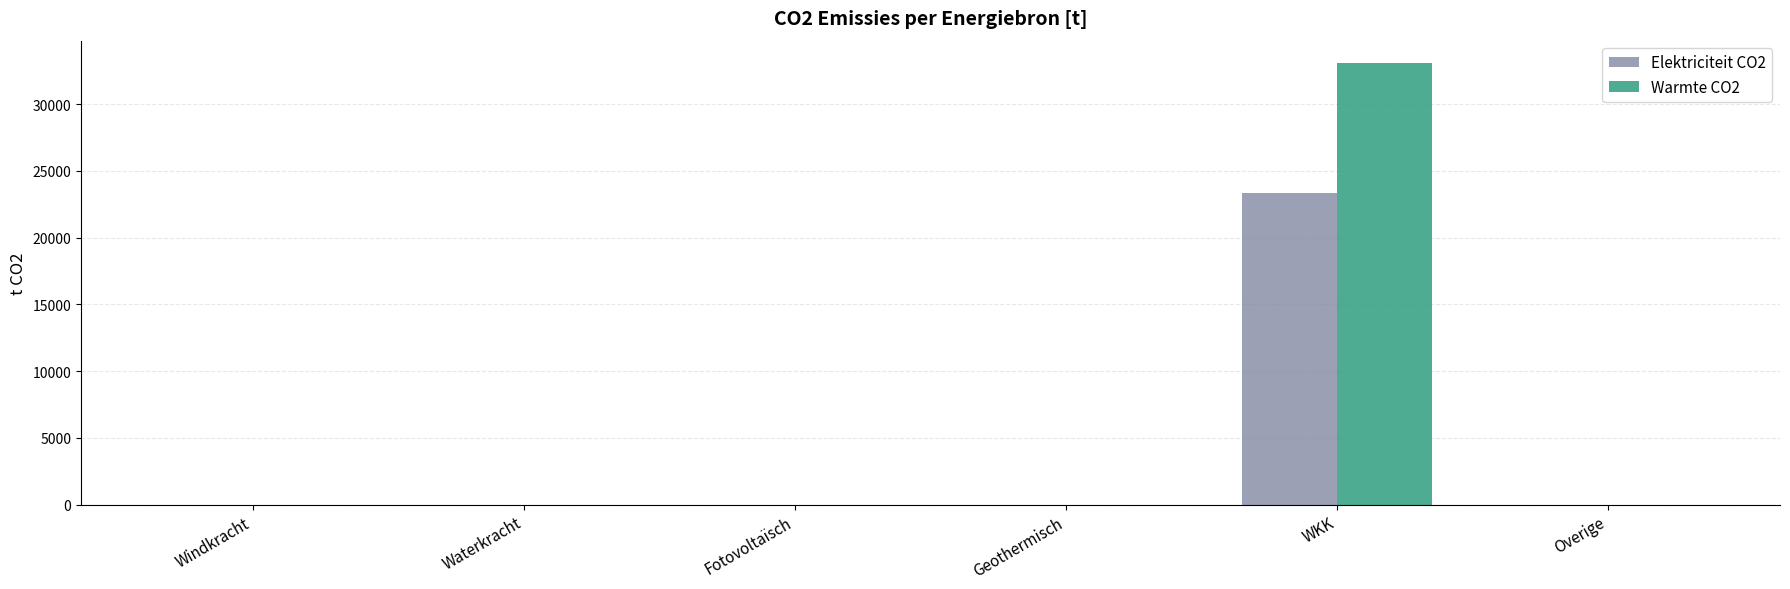

Reading left to right, list all the values displayed in this chart.

Elektriciteit CO2: 0.0	0.0	0.0	0.0	23360.4	0.0
Warmte CO2: 0.0	0.0	0.0	0.0	33108.2	0.0